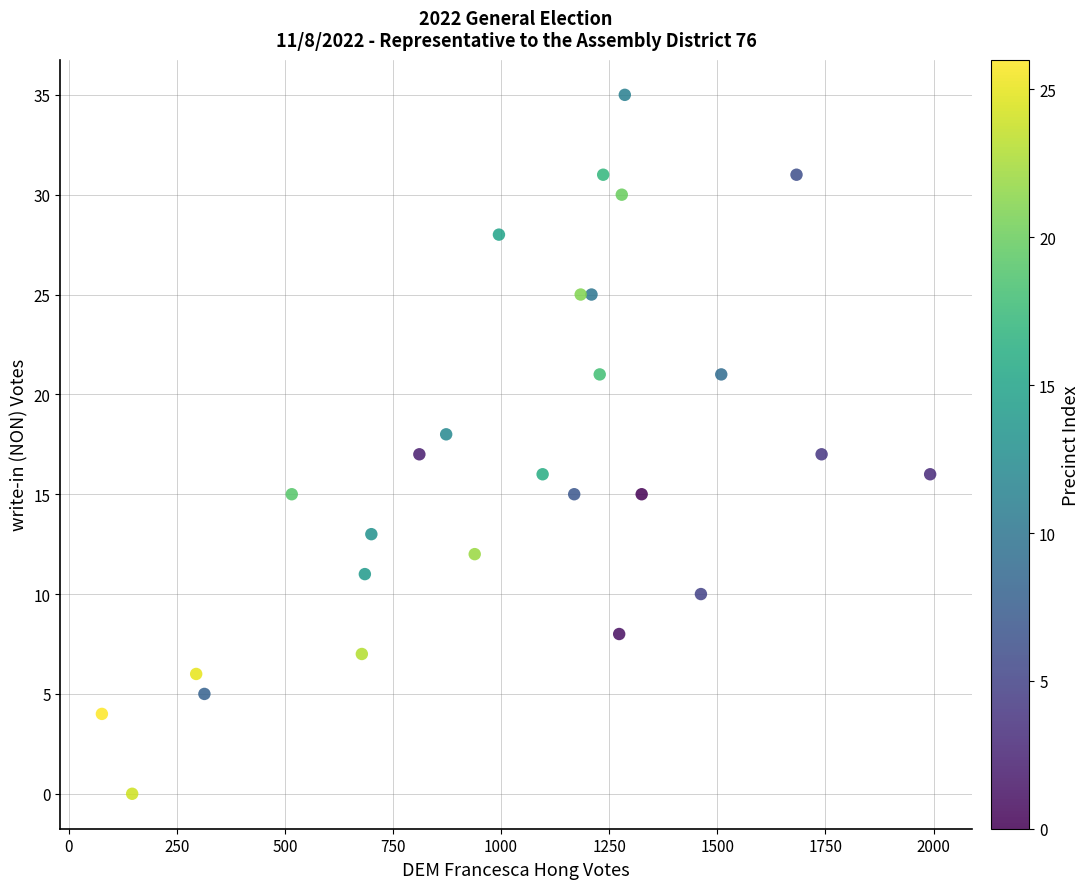

What is the range of X values (max minus min)?

1915